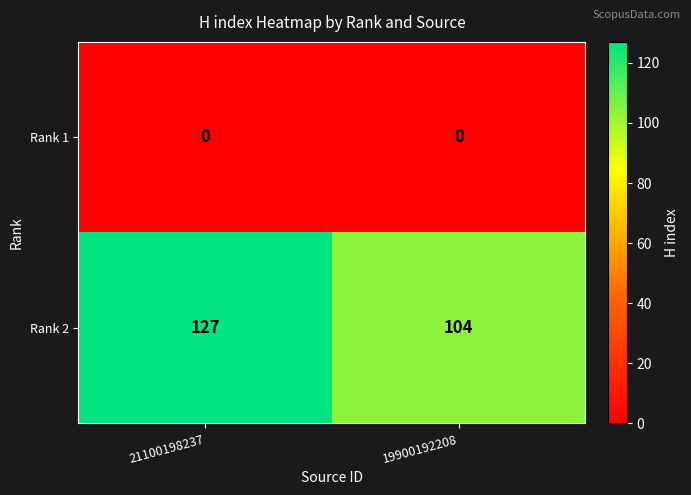

What value does the Rank 2 series have at 19900192208, to the nearest 10?

100